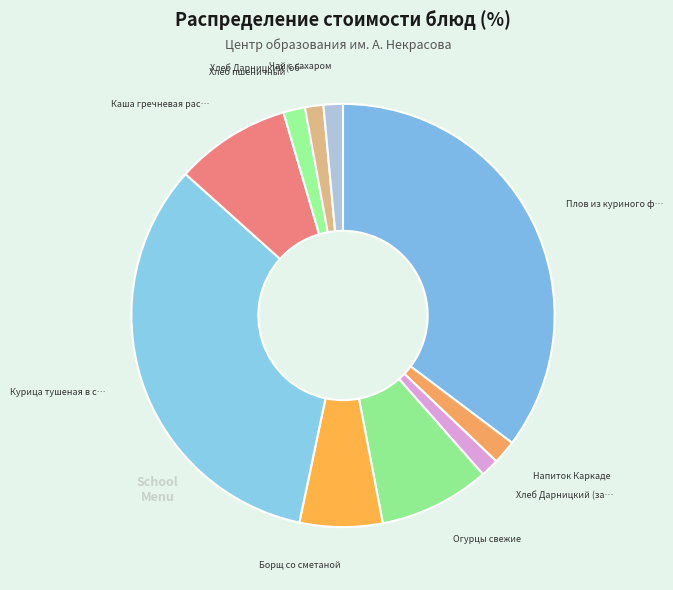

Which slice is the largest?

Плов из куриного филе